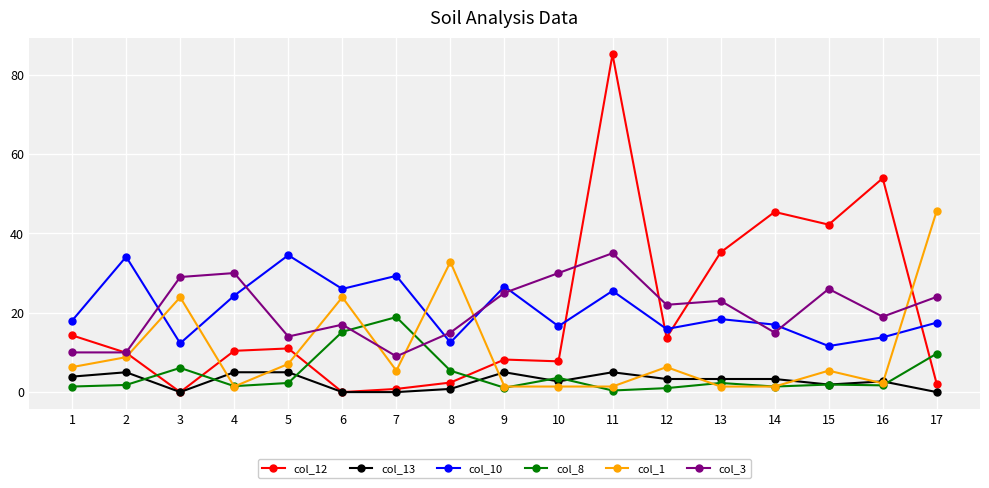

The col_12 series shows 10.0 at 15. True or false?

False